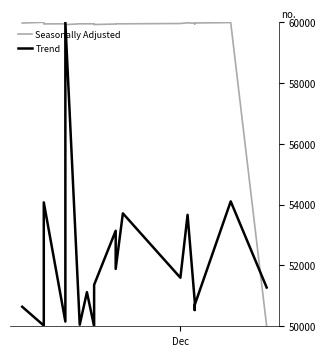

How many distinct data groups are displayed?

2